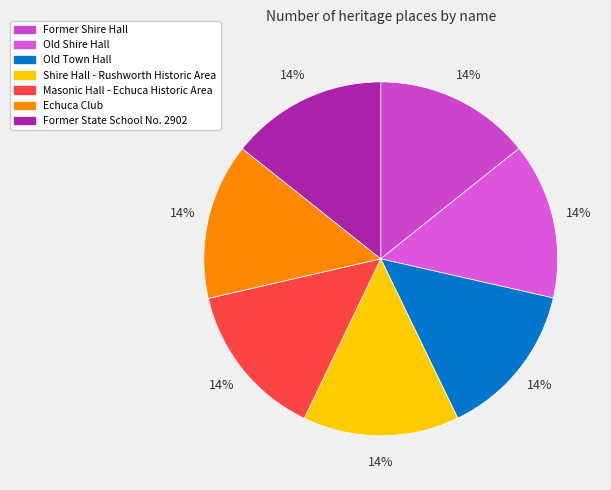

Is there any slice that represents more than half of the pie?

No